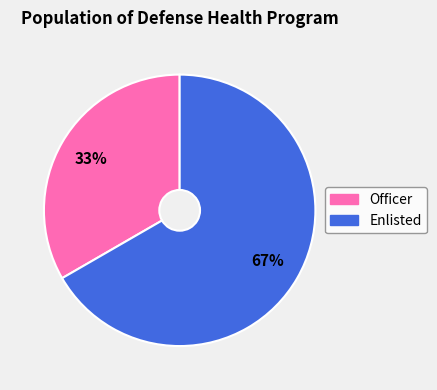

Does any single category account for the majority?

Yes